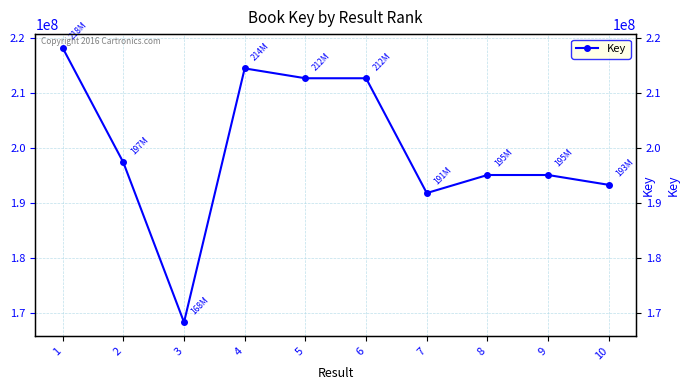

What is the difference between the second highest and minimum values?

46036724